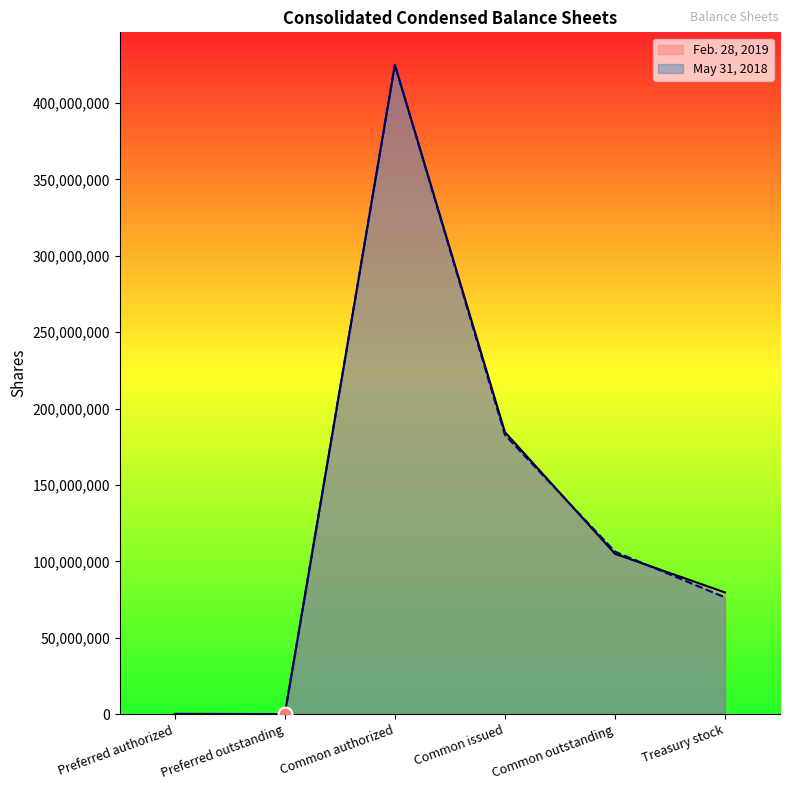

How many data points in Feb. 28, 2019 are above 104932029?

2